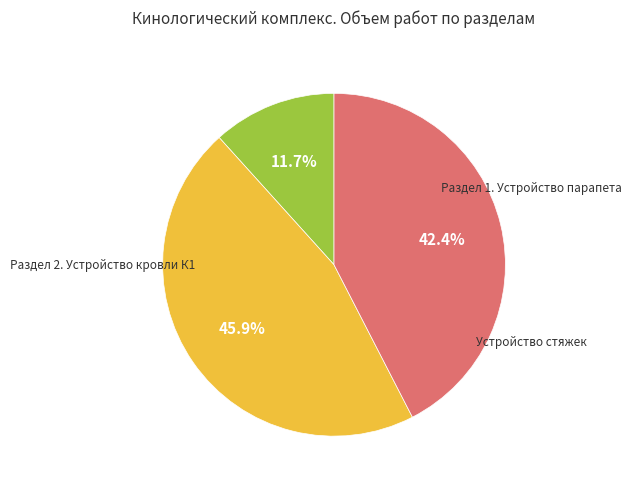

Is it true that Устройство стяжек is 42% of the pie?

True